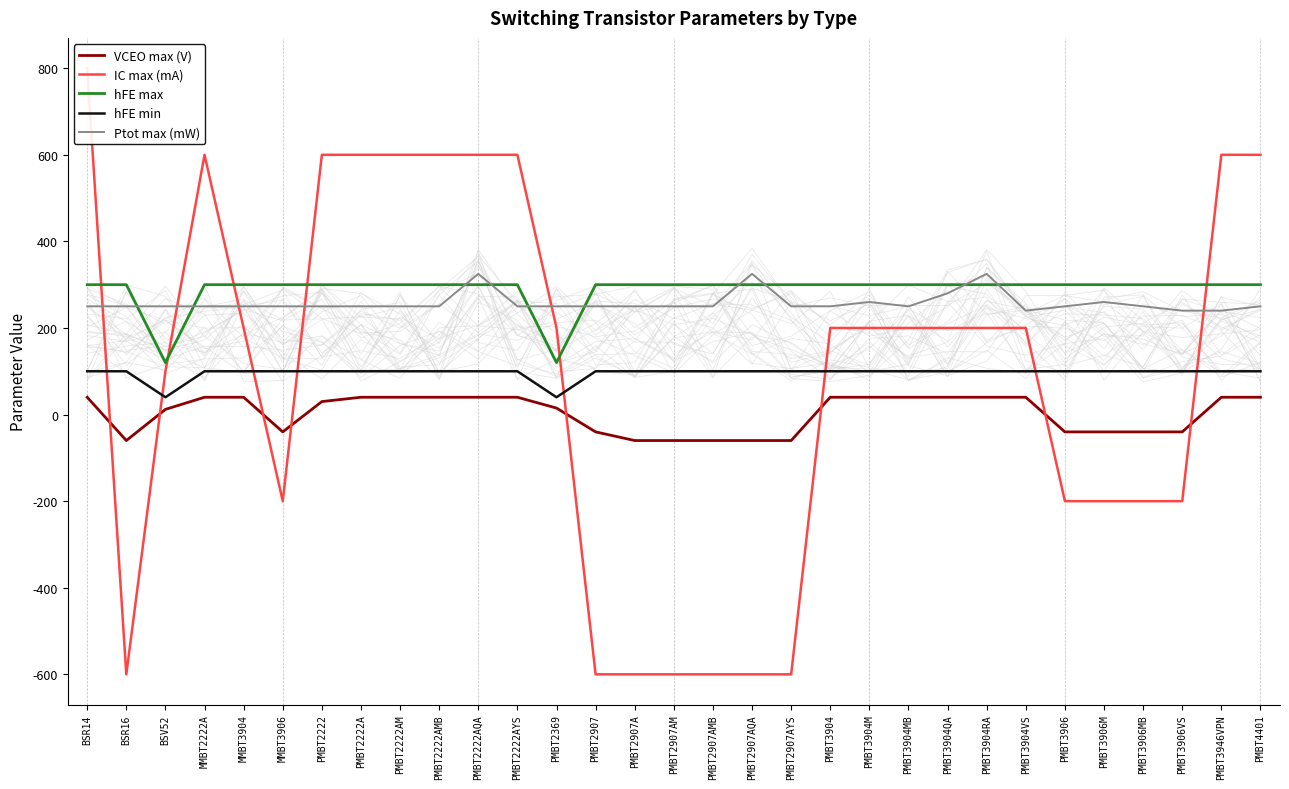

What is the approximate value of VCEO max (V) at PMBT2222AMB?

40